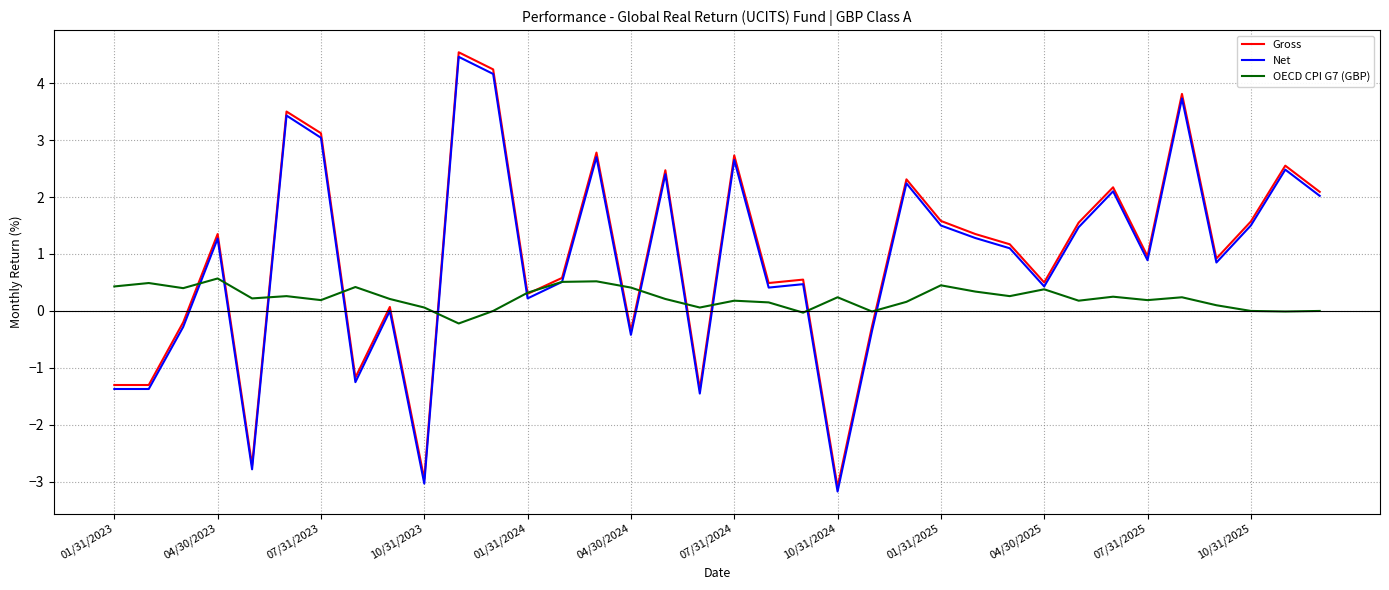

Does the chart have visible grid lines?

Yes